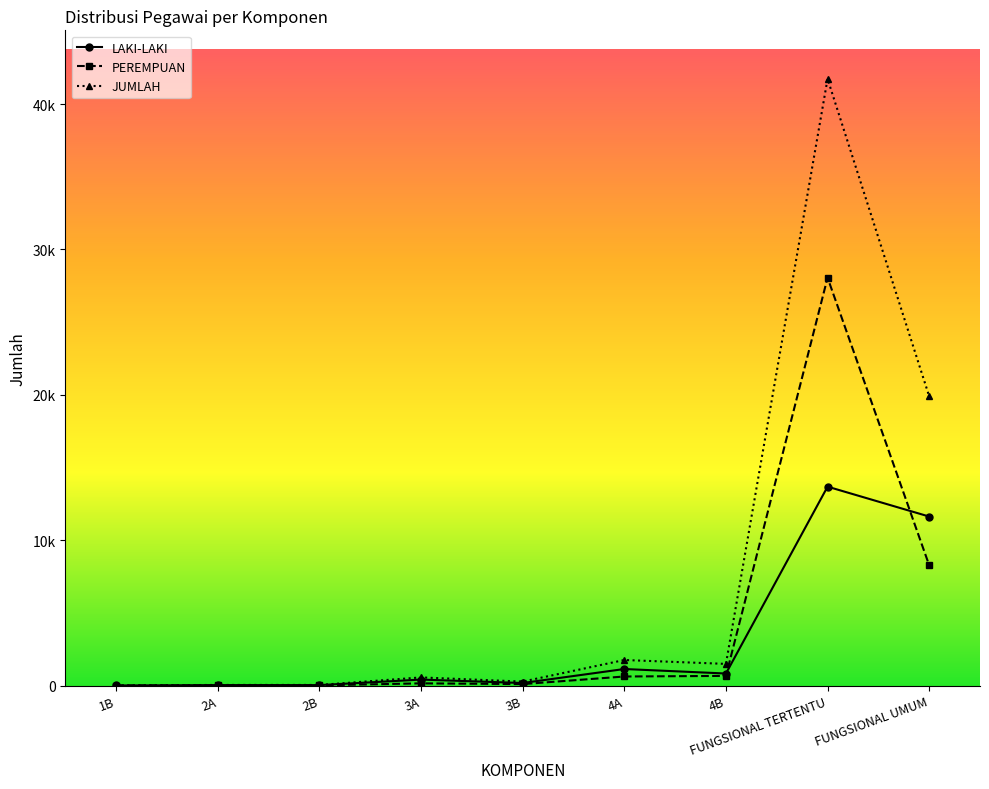

Reading right to left, list all the values displayed in this chart.

LAKI-LAKI: 11623	13679	825	1135	172	408	28	29	2
PEREMPUAN: 8271	28053	662	620	97	149	10	10	0
JUMLAH: 19894	41732	1487	1755	269	557	38	39	2